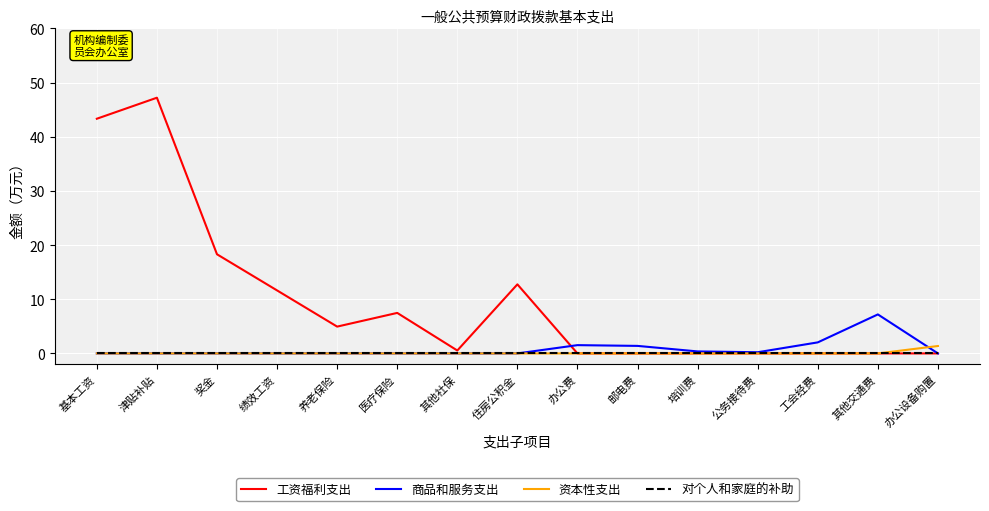

Count the number of categories in the chart.

15